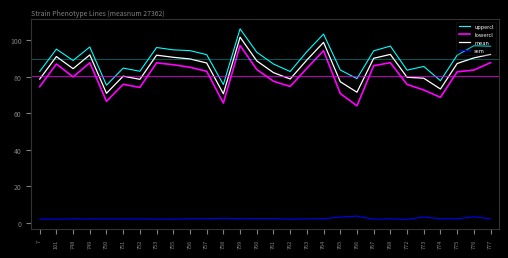

True or false: mean and uppercl cross at least once.

False